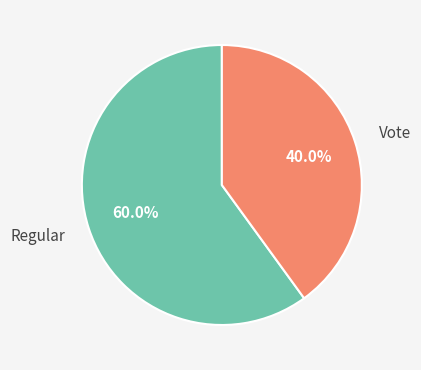

What percentage is NOT represented by Regular?

40.0%